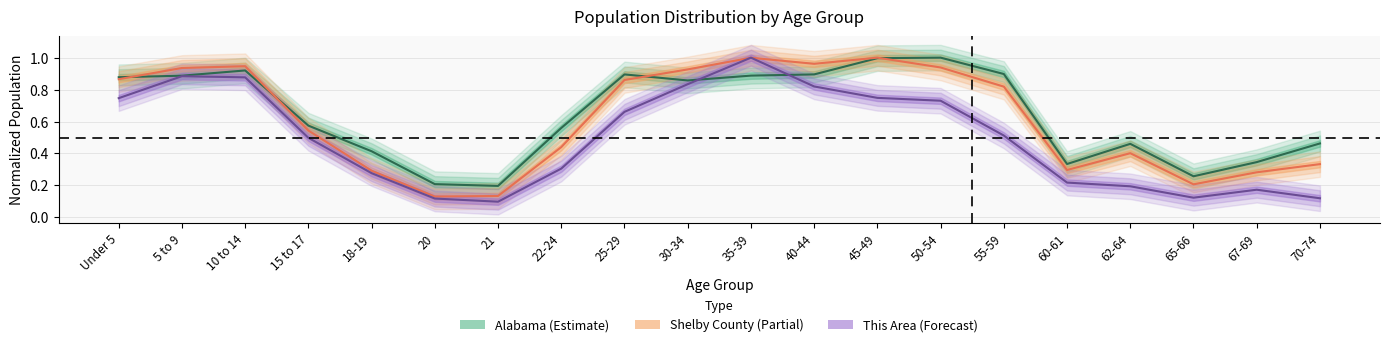

Is the value of Shelby County at 62-64 greater than the value of This Area at 70-74?

Yes